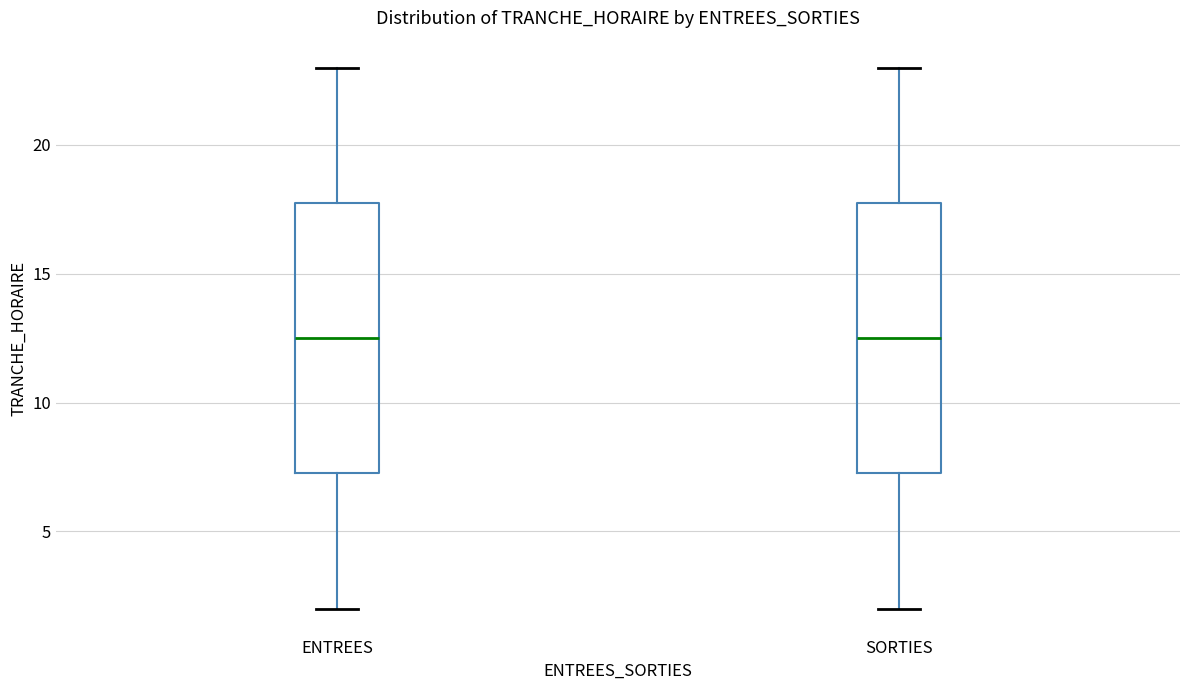

Reading left to right, read every box against the y-axis: the position of its median line, the range the box covers, and the ends of its whiskers. The values are not printed on the chart, so give them approximately, as read against the axis.

ENTREES: median 12.5, box 7.5 to 18.0, whiskers 2.0 to 23.0
SORTIES: median 12.5, box 7.5 to 18.0, whiskers 2.0 to 23.0